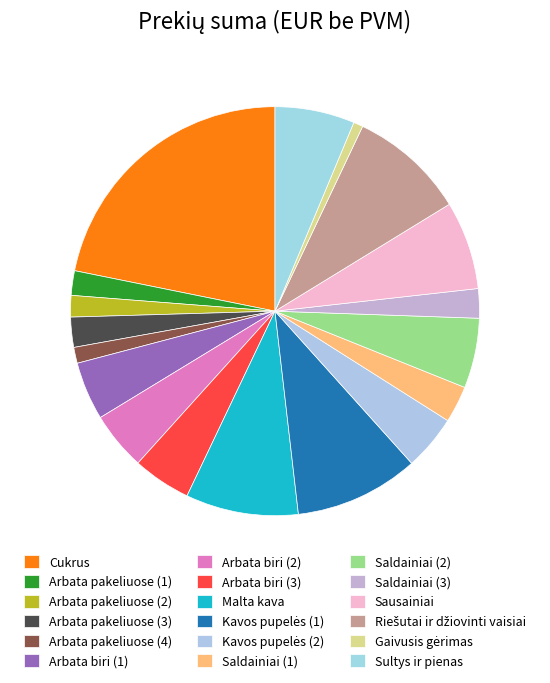

Count the number of slices in the pie.

18